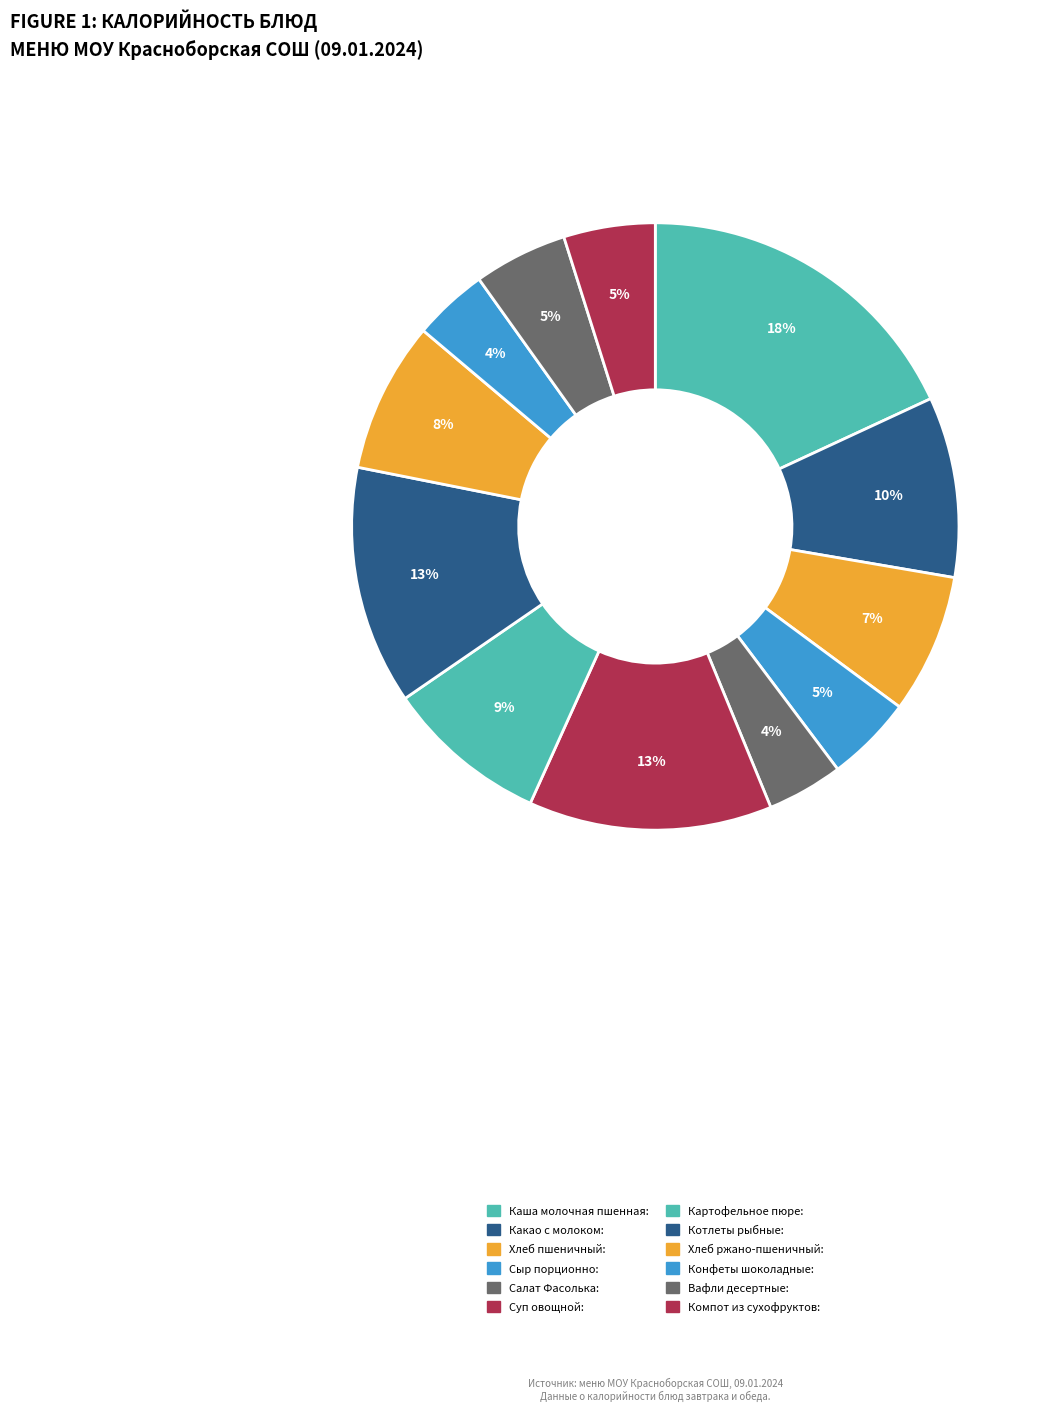

Does Какао с молоком represent more than half of the total?

No